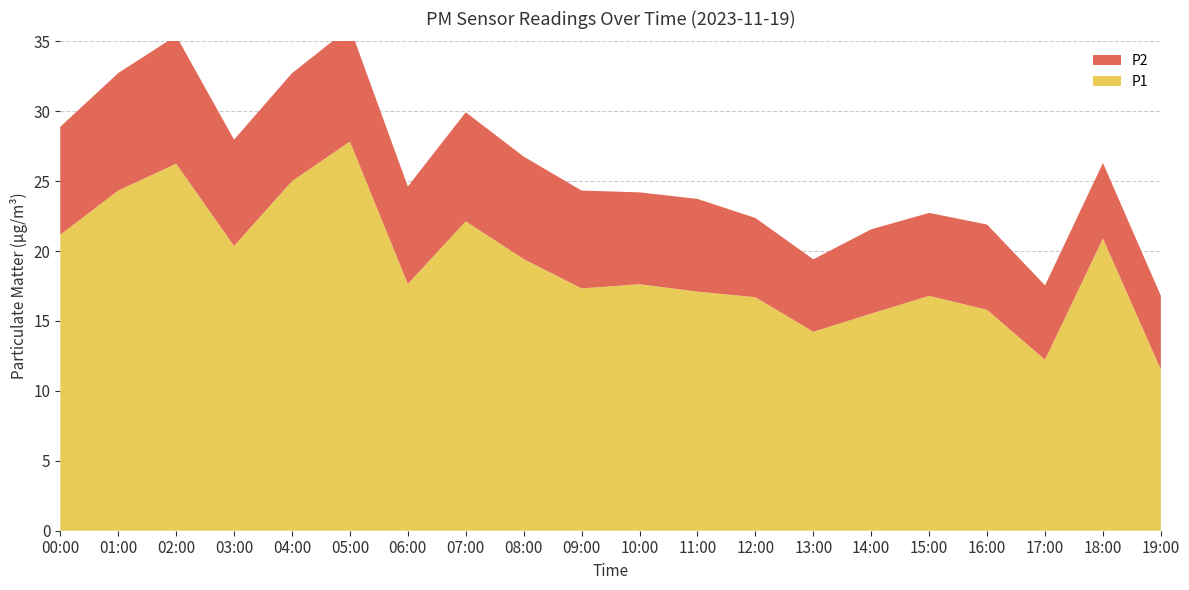

Reading right to left, extract all data points from this chart.

P1: 11.5	20.9	12.2	15.8	16.8	15.5	14.2	16.7	17.1	17.6	17.3	19.4	22.1	17.6	27.8	25.0	20.4	26.2	24.3	21.2
P2: 5.3	5.4	5.3	6.1	5.9	6.0	5.2	5.7	6.6	6.6	7.0	7.3	7.8	7.0	8.2	7.7	7.6	9.2	8.4	7.7